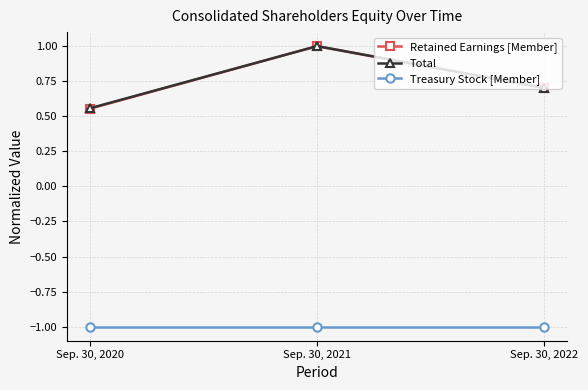

What is the difference between the maximum and second lowest values in the Total series?

0.3